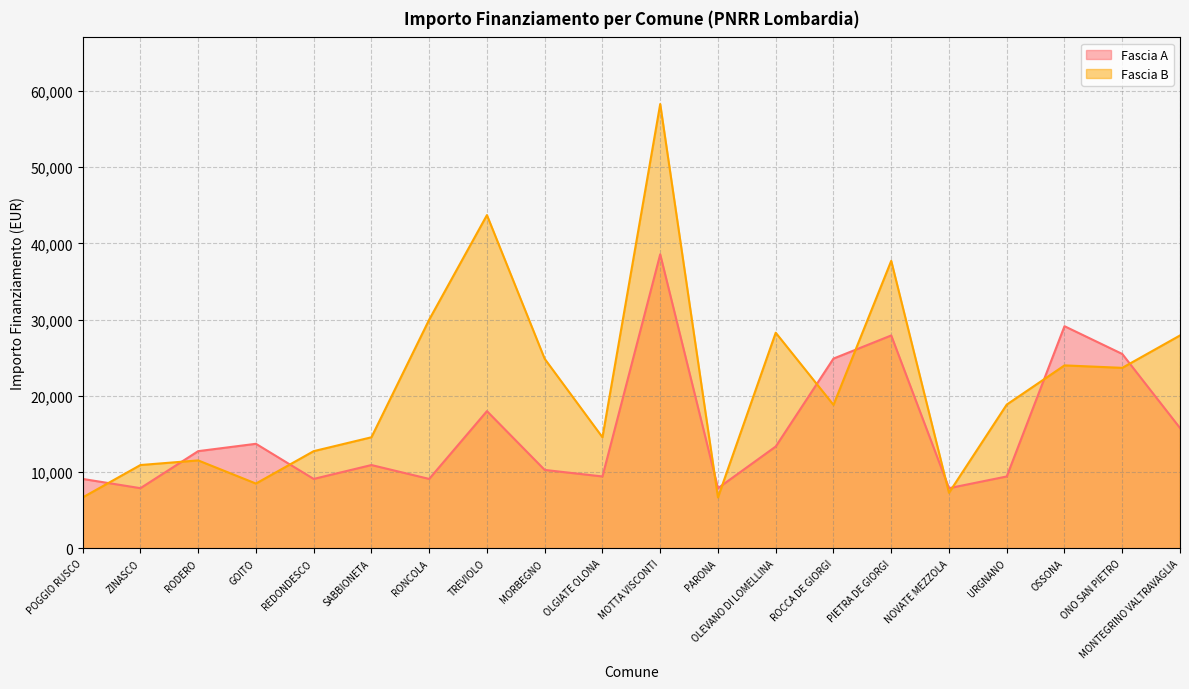

Reading right to left, transcribe all the data shown in this chart.

Fascia A: 15782	25494	29136	9427	7891	27922	24887	13354	7891	38565	9427	10284	17997	9105	10926	9105	13712	12747	7891	9105
Fascia B: 27922	23673	23996	18854	7284	37708	18817	28281	6677	58272	14568	24853	43707	29995	14568	12747	8498	11533	10926	6677